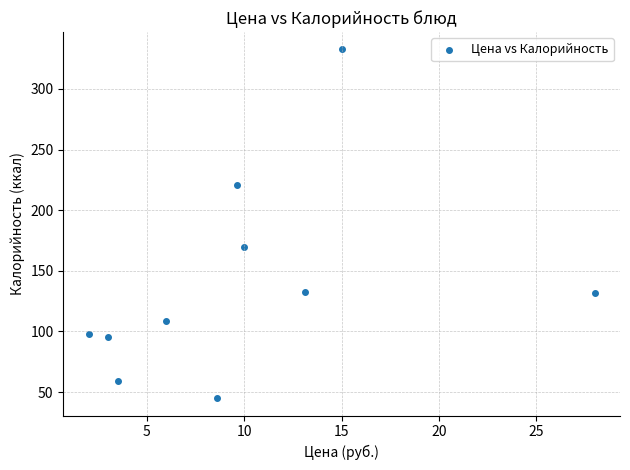

What is the range of Y values (max minus min)?

287.5